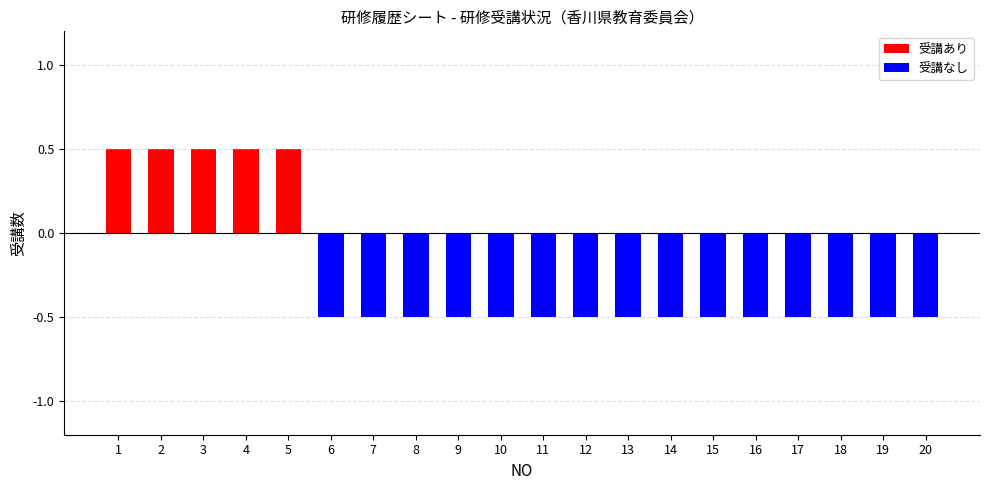

How many series are shown in this chart?

1